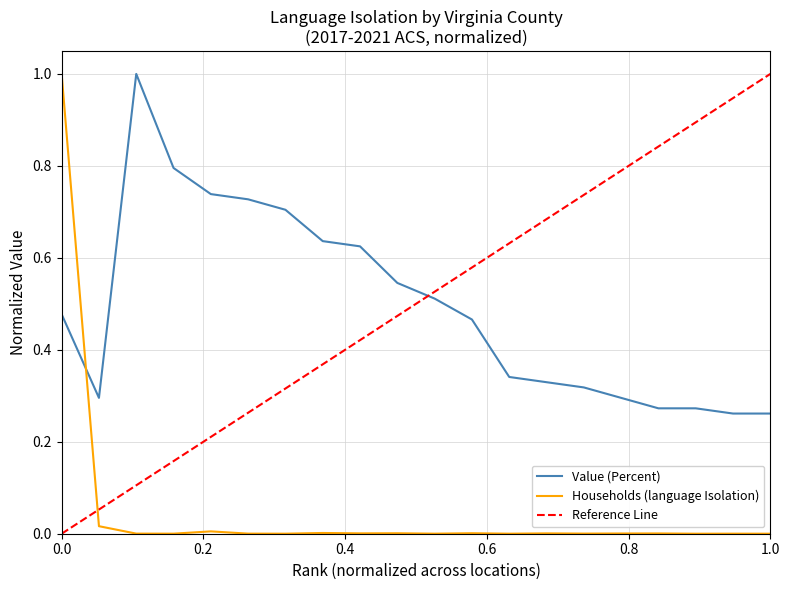

True or false: Households (language Isolation) and Value (Percent) intersect in this chart.

True